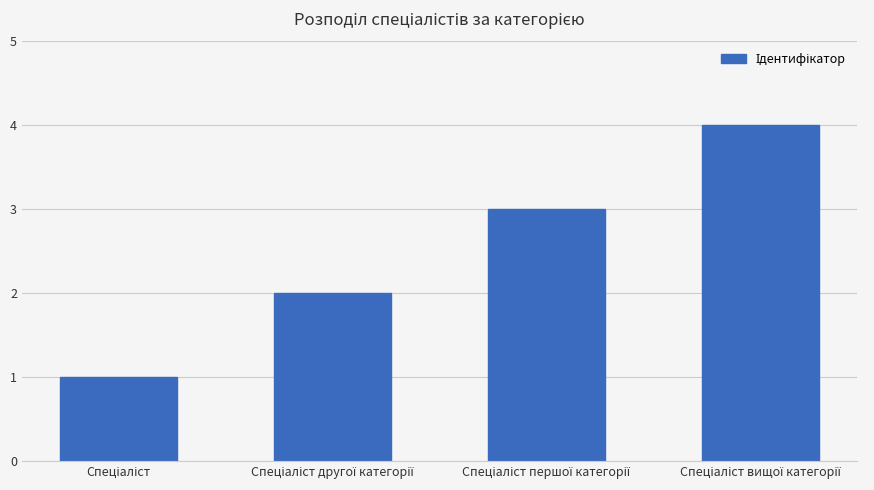

What is the sum of all values?

10